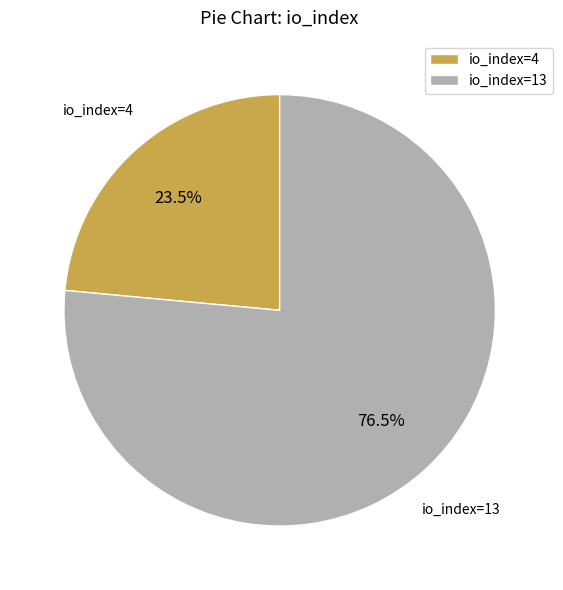

What is the ratio of the value at io_index=4 to the value at io_index=13?

0.3